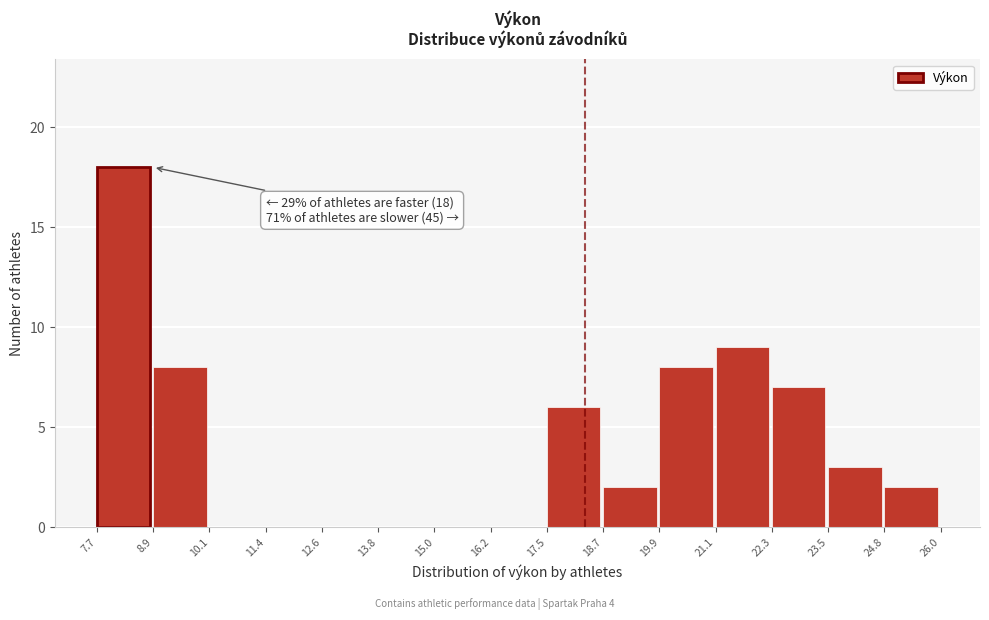

Over which range of the x-axis is the bar tallest?

7.7 to 8.9